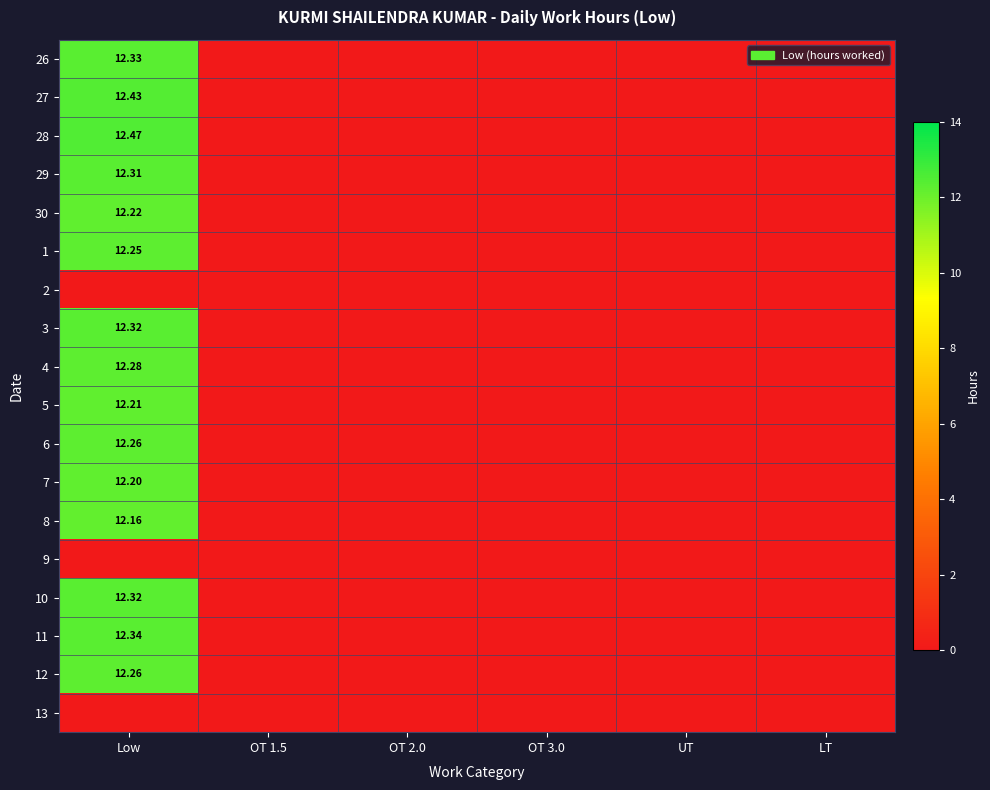

What is the sum of all 26 values?

12.3